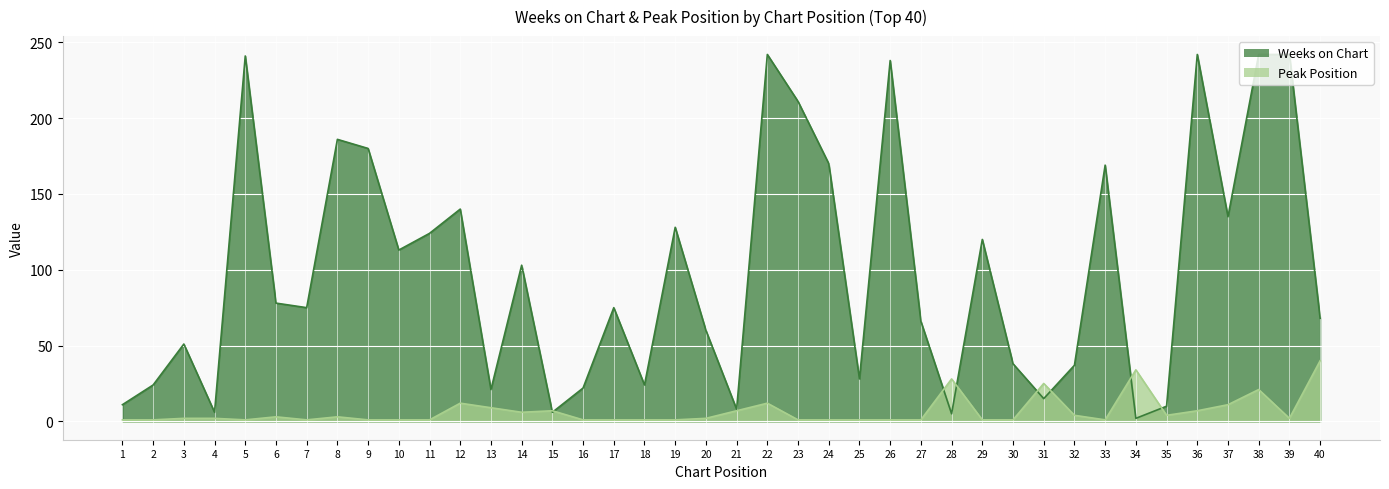

At which category does Peak Position reach its first local peak?

6